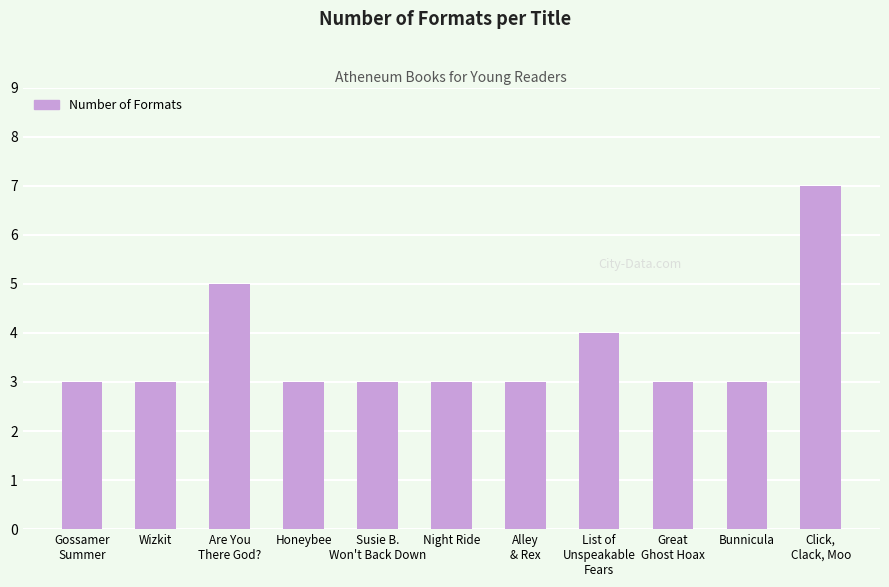

The chart shows a value of 4 at Bunnicula. True or false?

False